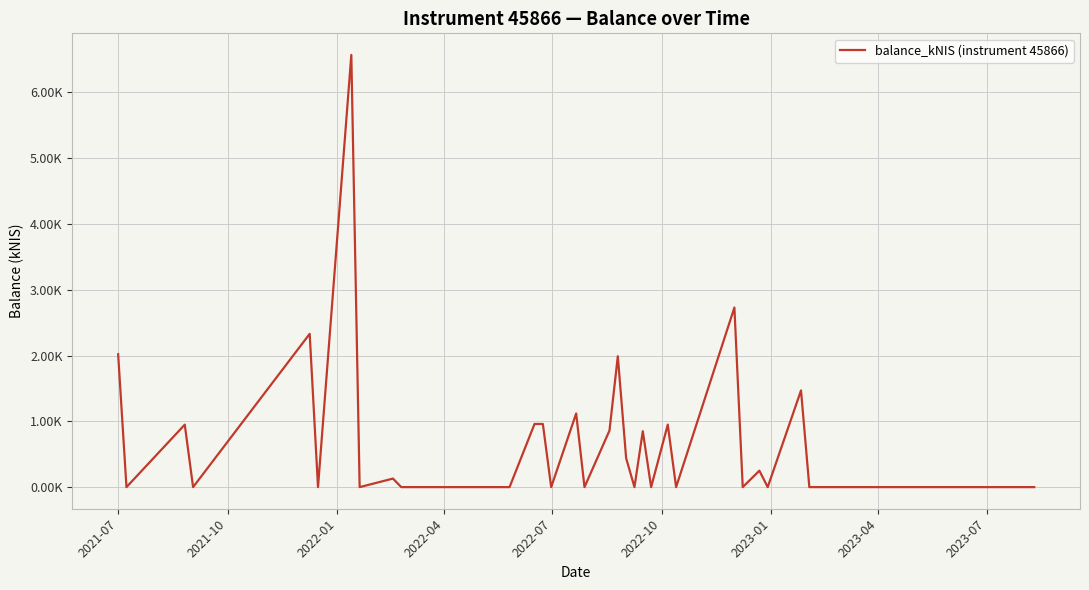

How many points are higher than both their immediate neighbors (excluding endpoints)?

11